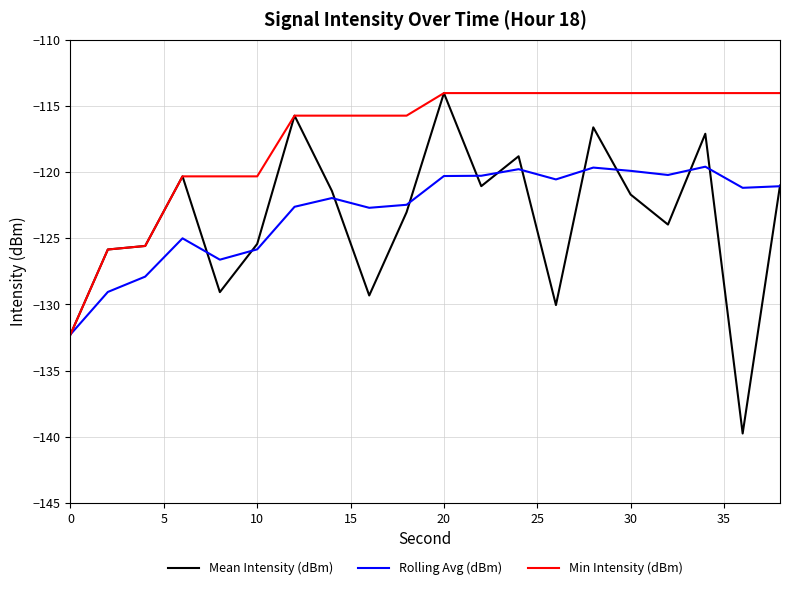

What is the highest value of the Rolling Avg (dBm) series?

-119.6